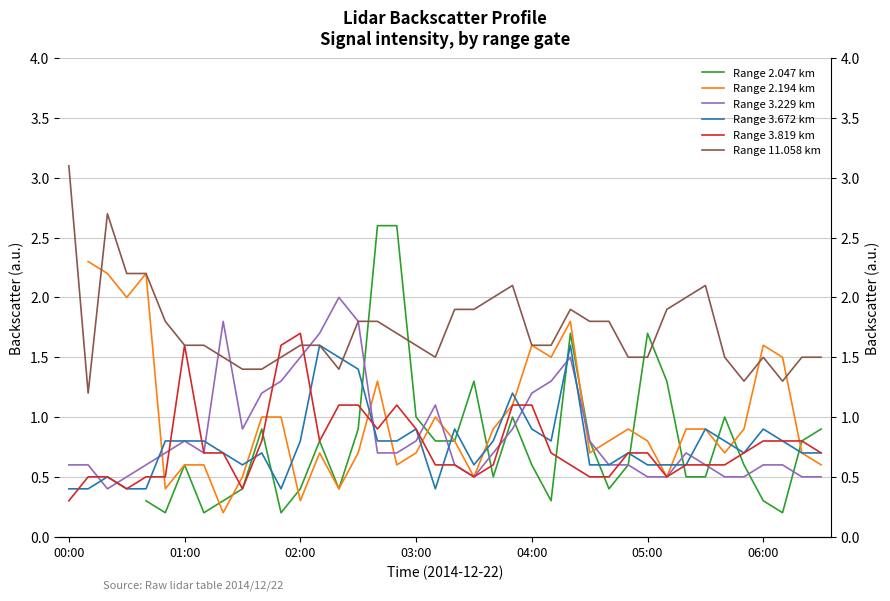

How many times do Range 3.229 km and Range 3.819 km cross each other?

10